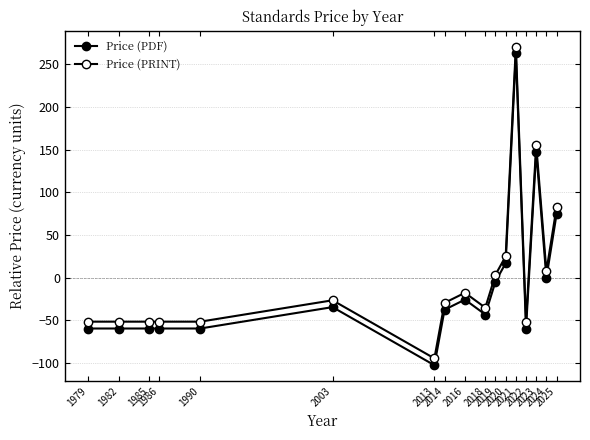

How many categories are shown in the chart?

17